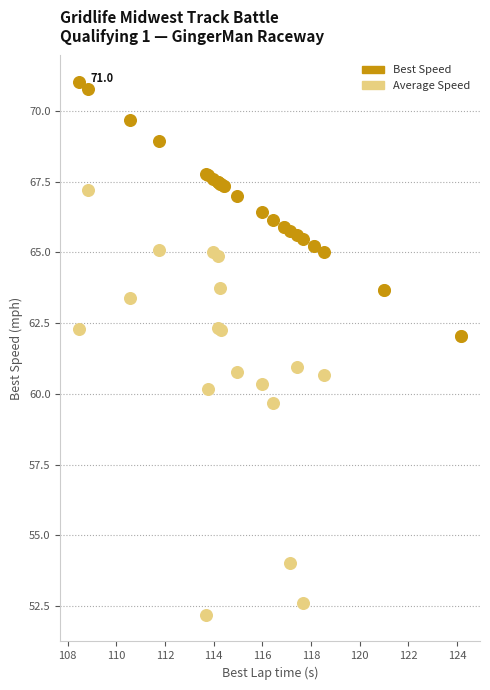

In the Average Speed series, what Y value is closest to 59?

59.7